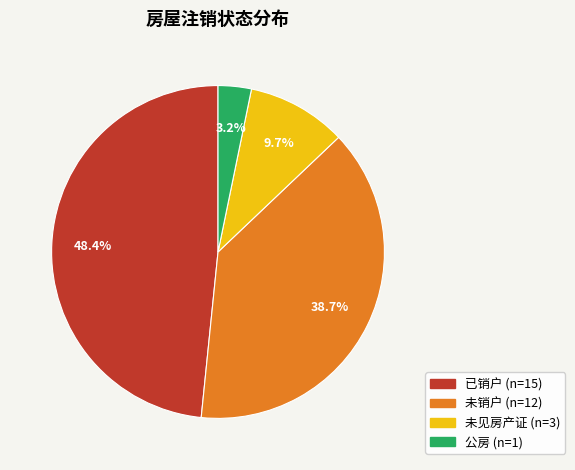

How many segments does this pie chart have?

4